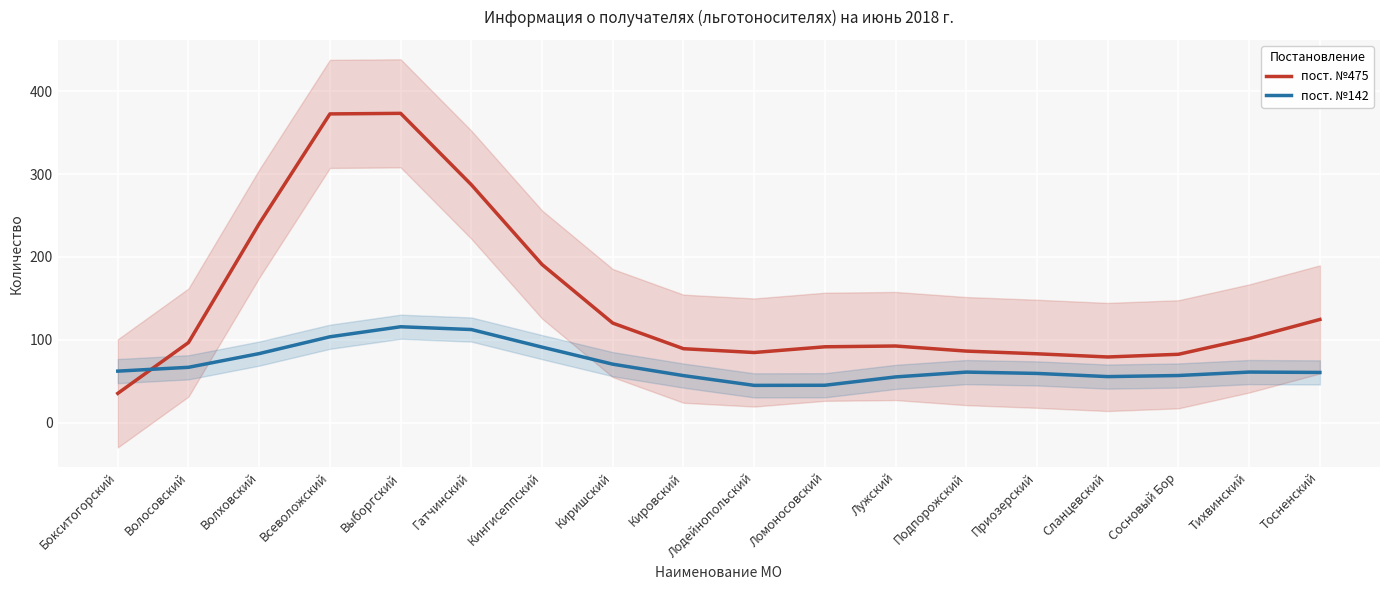

How many values in the пост. №475 series exceed 96?

9